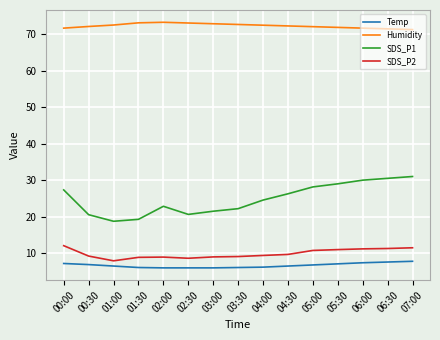

True or false: Temp has a value of 6.0 at 02:30.

True